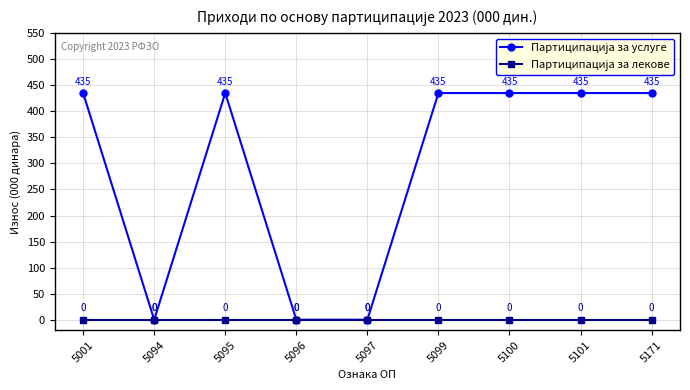

At how many categories does at least one series exceed 92?

6